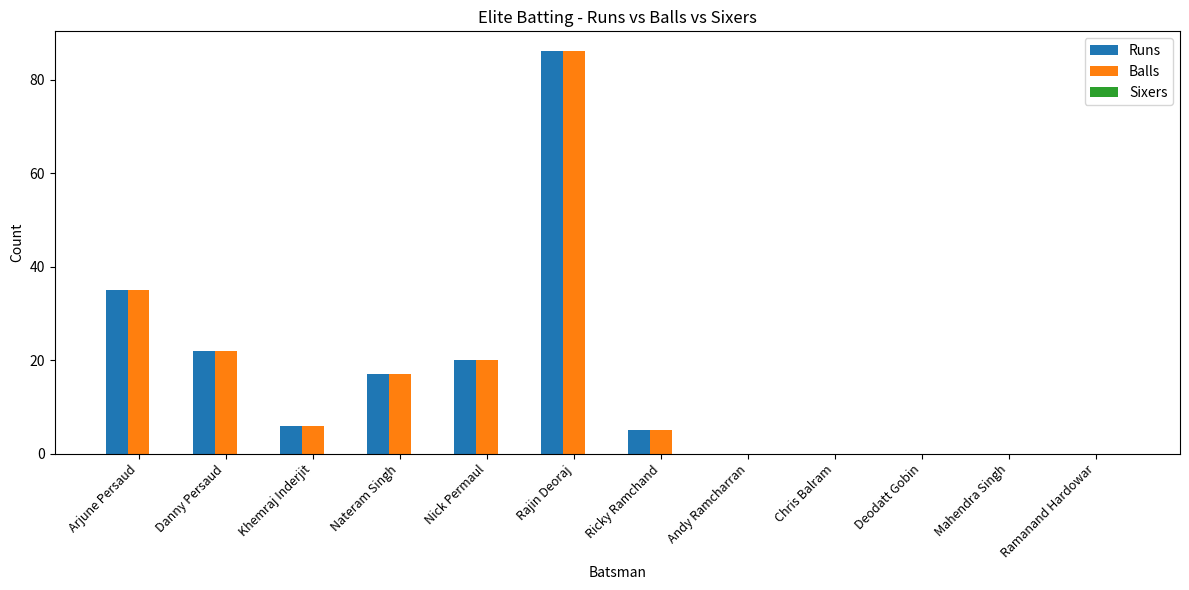

Which label corresponds to the largest value in the chart?

Rajin Deoraj